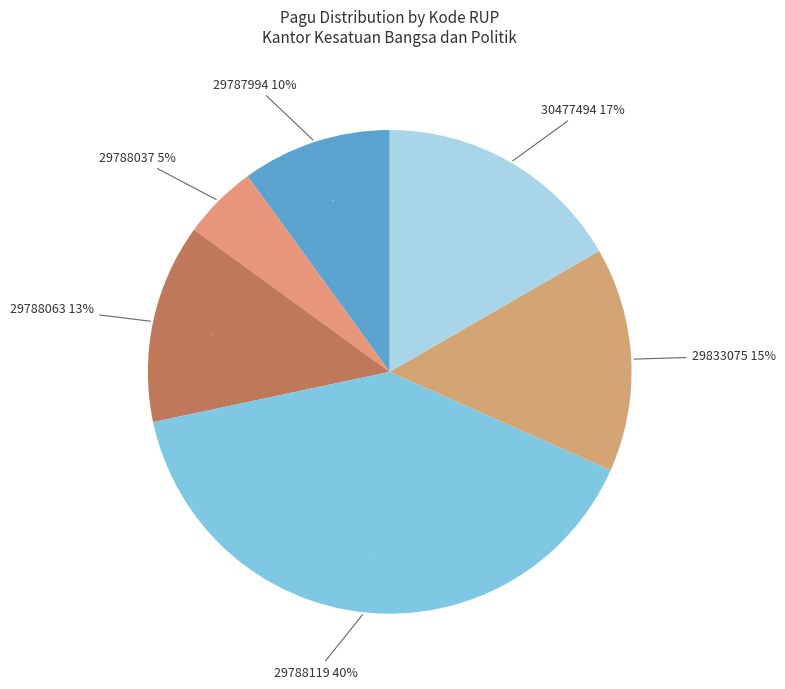

Is it true that 29788063 is 13% of the pie?

True